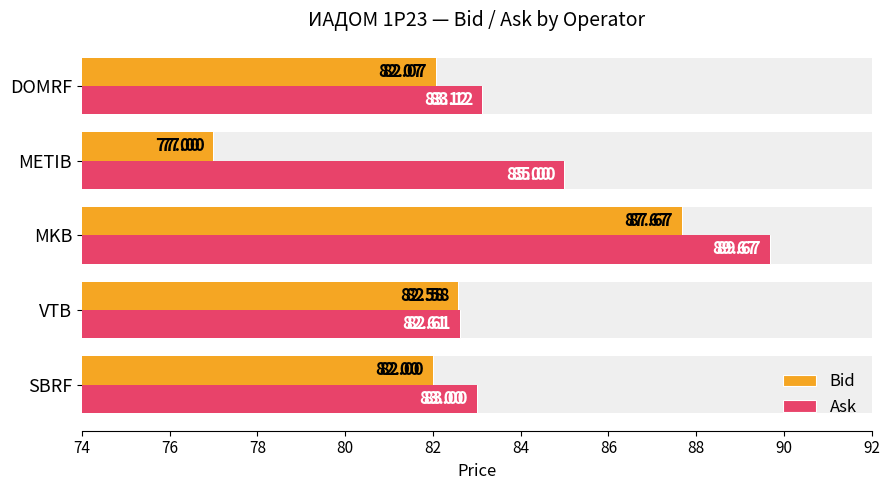

What is the smallest value displayed?

77.0